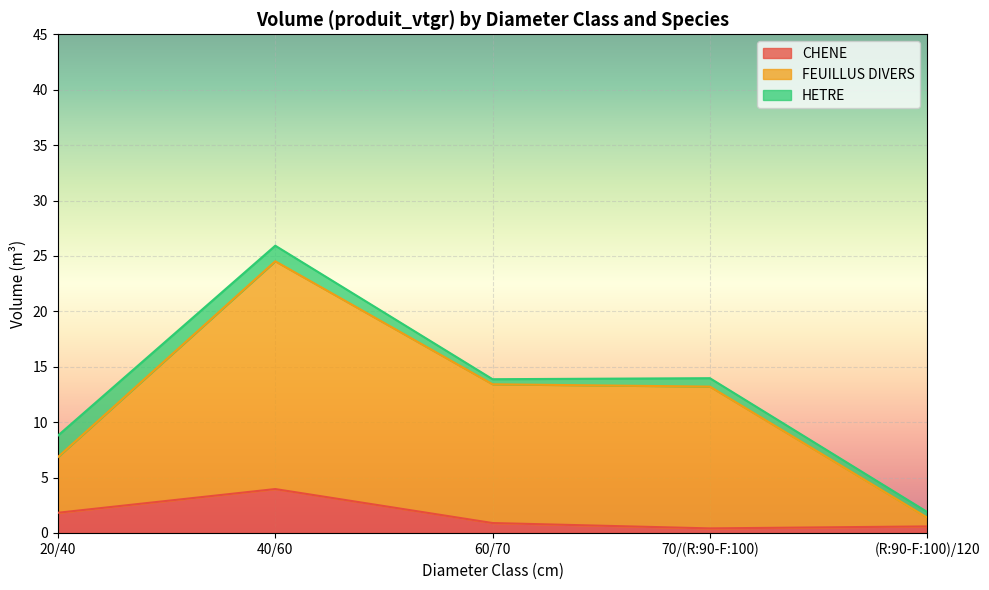

True or false: CHENE and FEUILLUS DIVERS cross at least once.

False